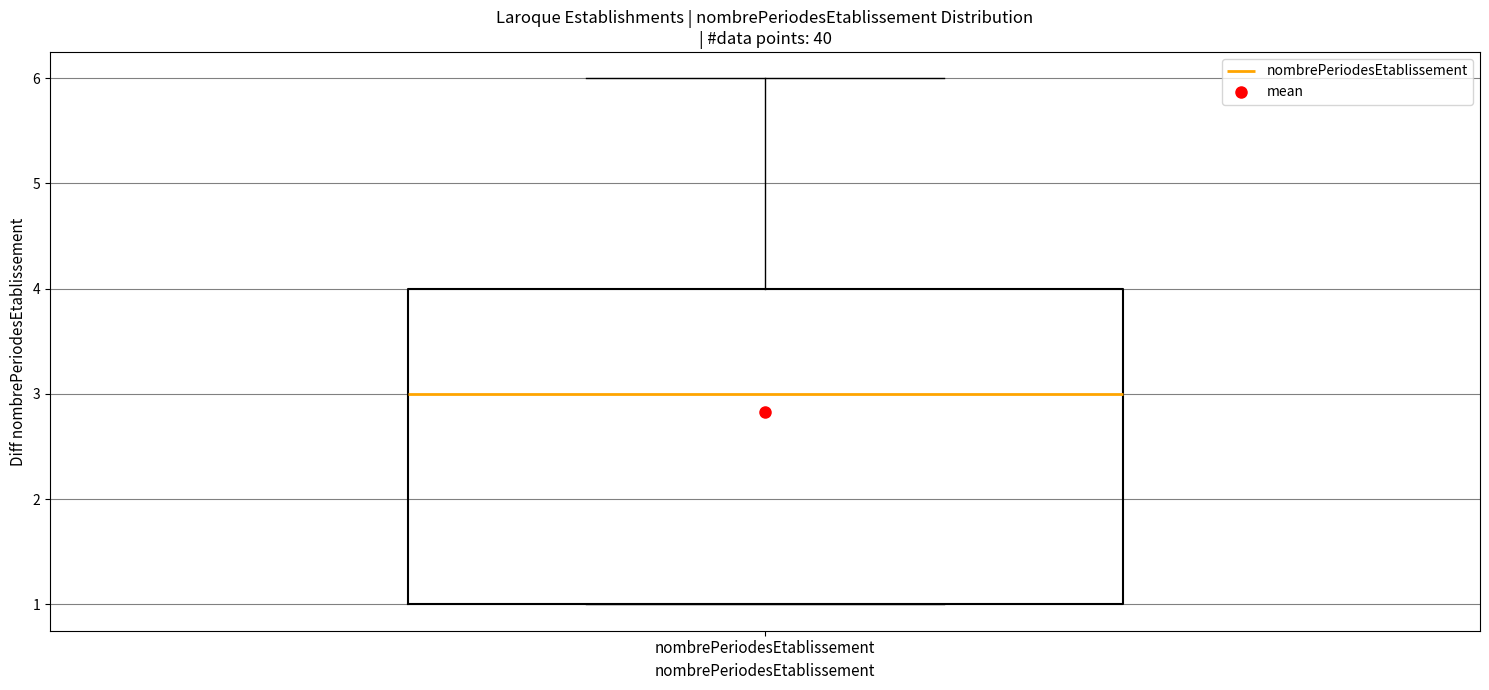

Transcribe this box plot: give where the median line is, the range the box spans, and where the two whiskers end, as read against the y-axis. The values are not printed on the chart, so give them approximately, as read against the axis.

median 3, box 1 to 4, whiskers 1 to 6